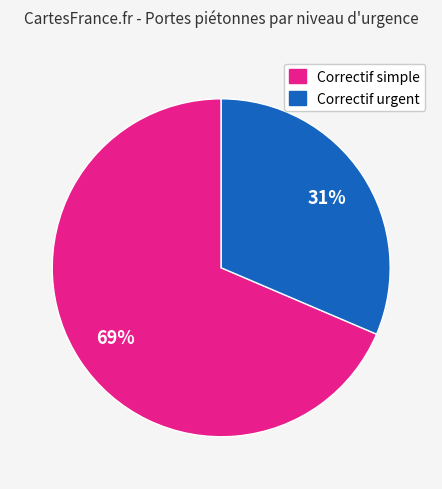

To the nearest percent, what is the average slice percentage?

50%